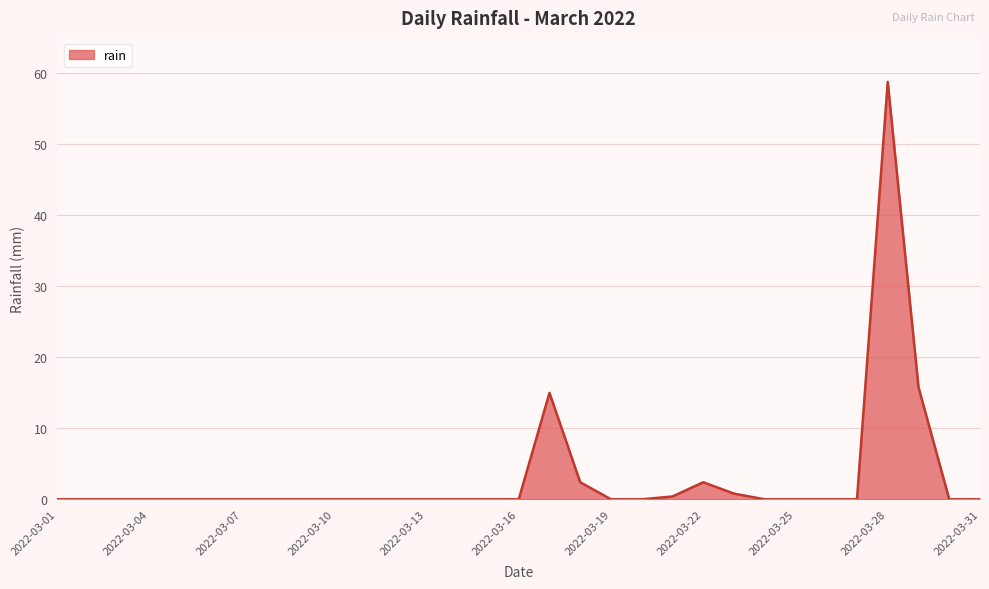

What is the difference between the maximum and minimum values?

58.8